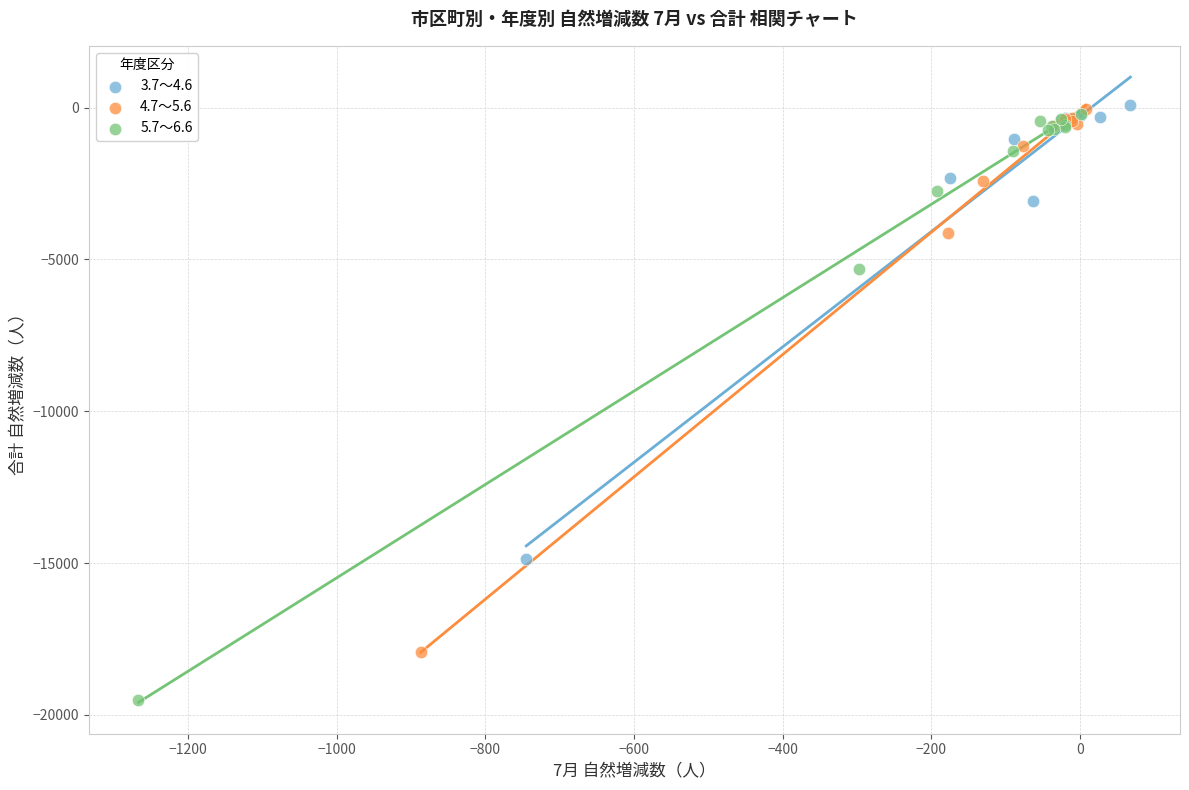

What are all the series names shown in the legend?

3.7～4.6, 4.7～5.6, 5.7～6.6